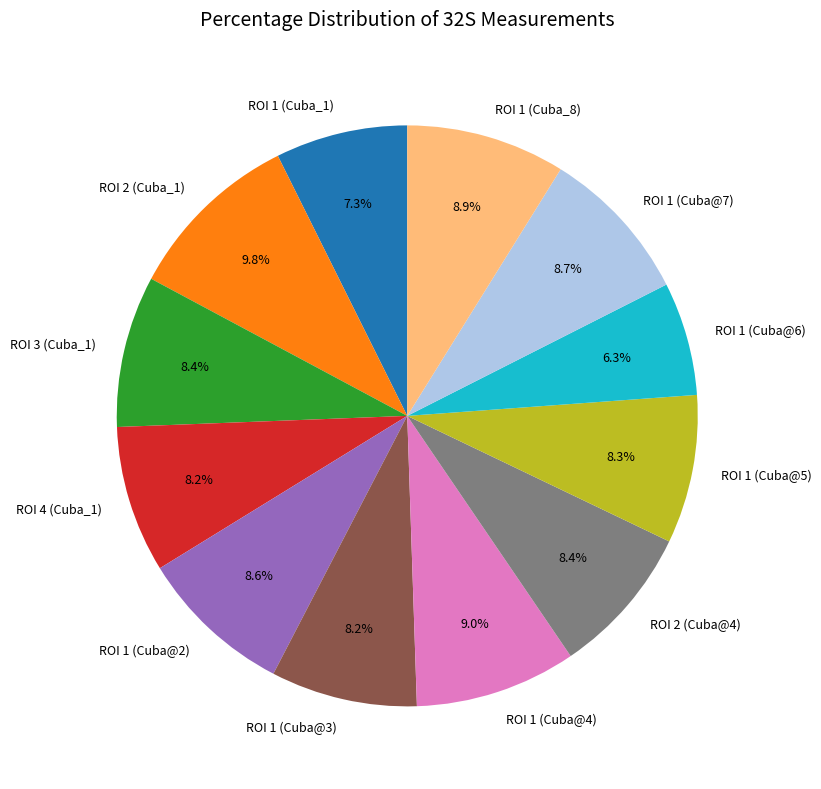

Approximately how many times larger is the value at ROI 1 (Cuba@5) compared to ROI 1 (Cuba@6)?

1.3